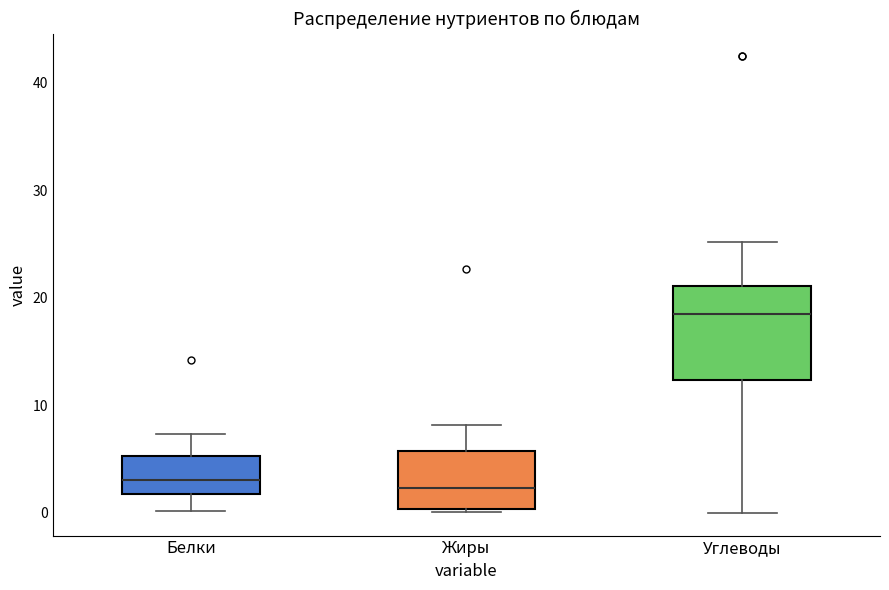

Reading left to right, transcribe this box plot: for each box, give where its median line is, the range the box spans, and where its two whiskers end, as read against the y-axis. The values are not printed on the chart, so give them approximately, as read against the axis.

Белки: median 3, box 2 to 5, whiskers 0 to 7
Жиры: median 2, box 0 to 6, whiskers 0 to 8
Углеводы: median 18, box 12 to 21, whiskers 0 to 25